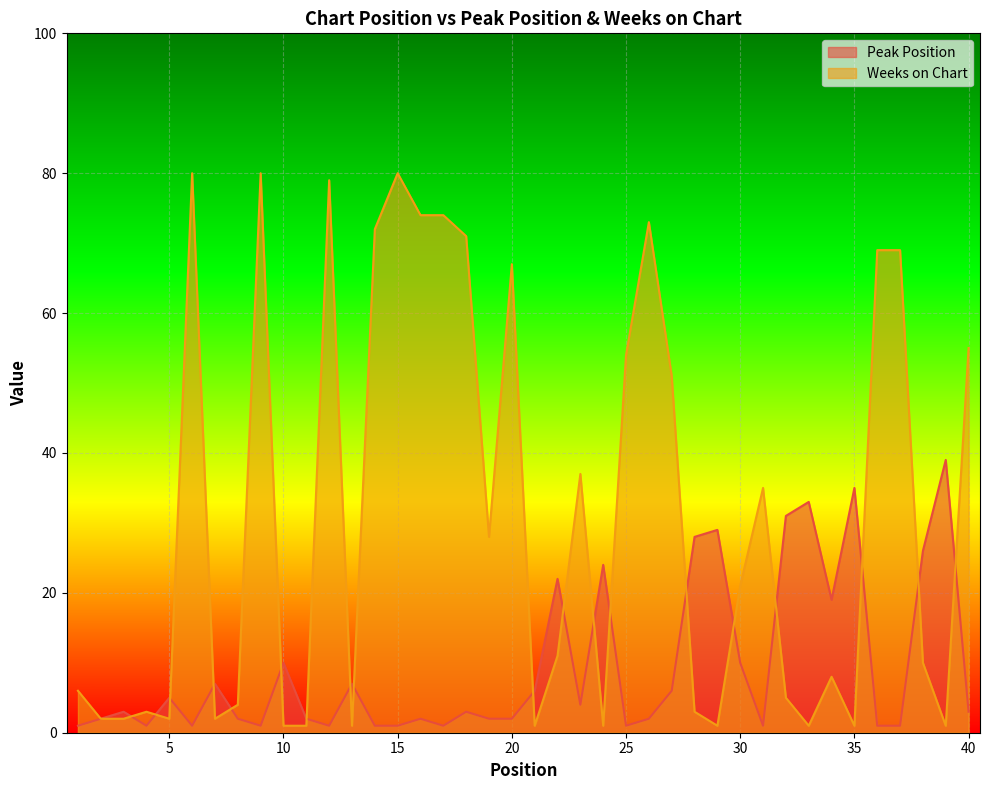

At which label does Peak Position first exceed 3?

5